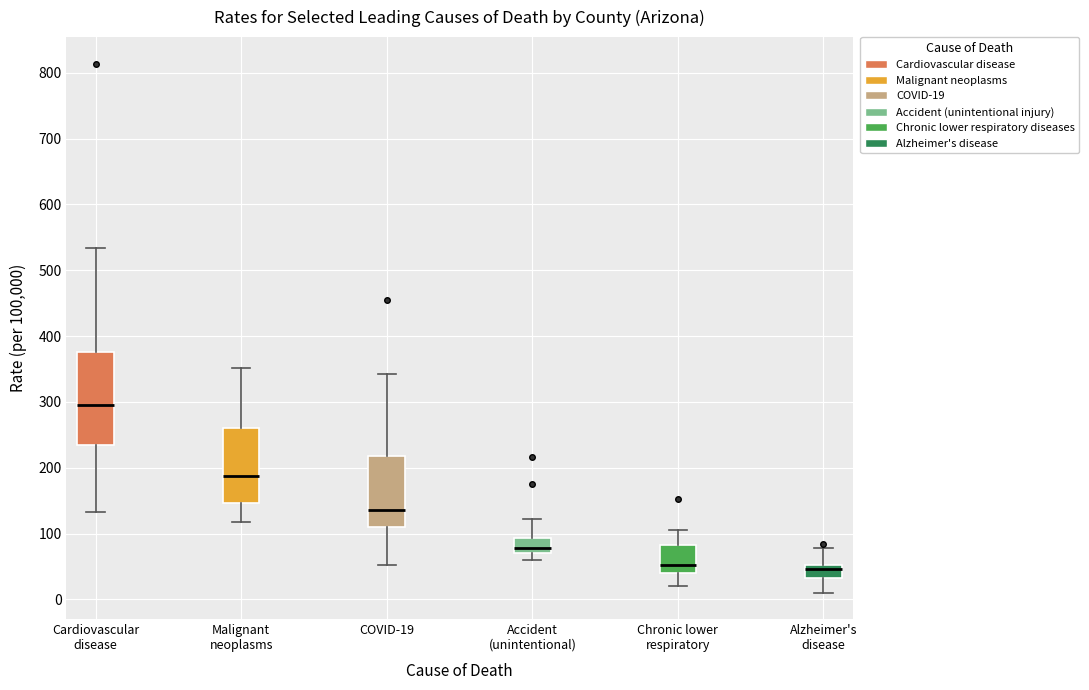

Comparing the boxes themselves (not the whiskers), which one is the tallest?

Cardiovascular disease